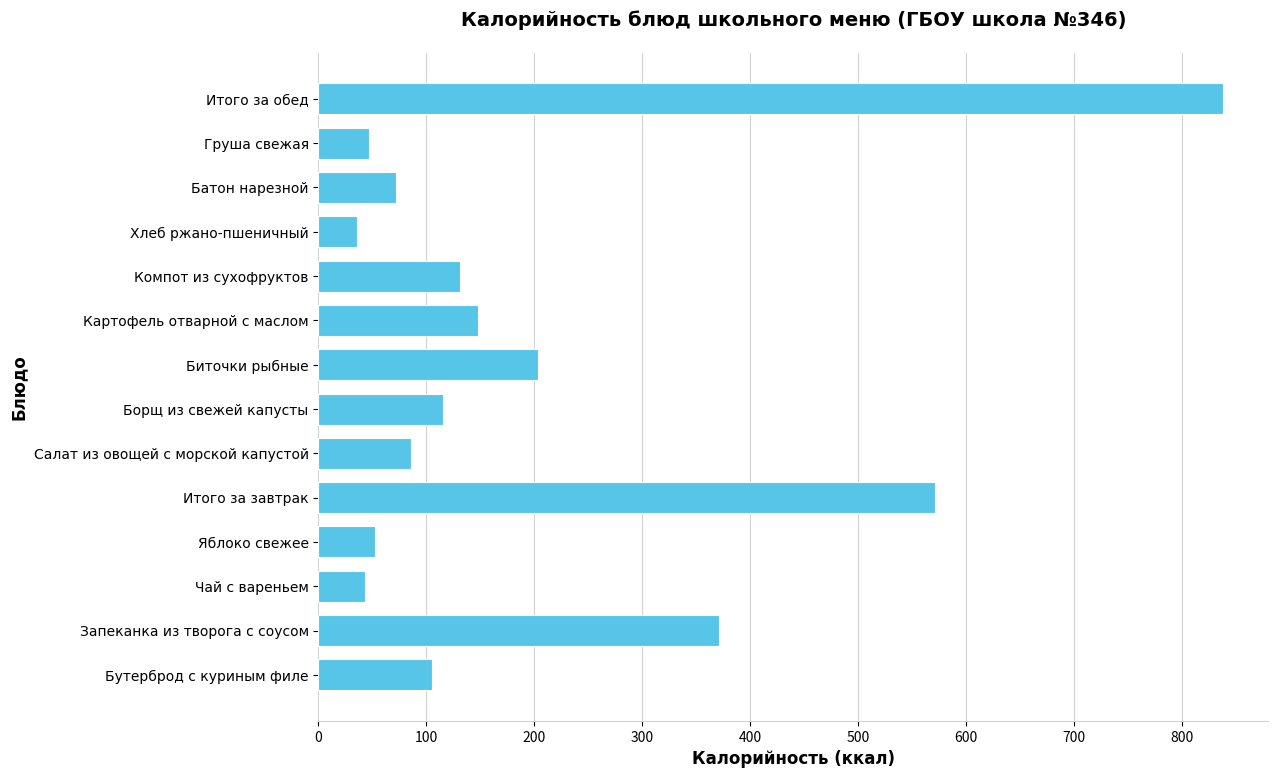

Reading top to bottom, list all the values displayed in this chart.

838	47	72	36	131	148	203	115	86	571	52	43	371	105